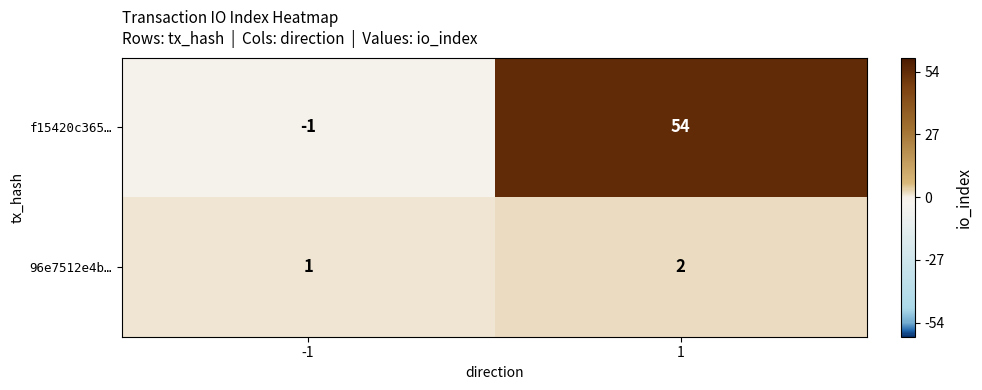

How many values in f15420c365… are above zero?

1